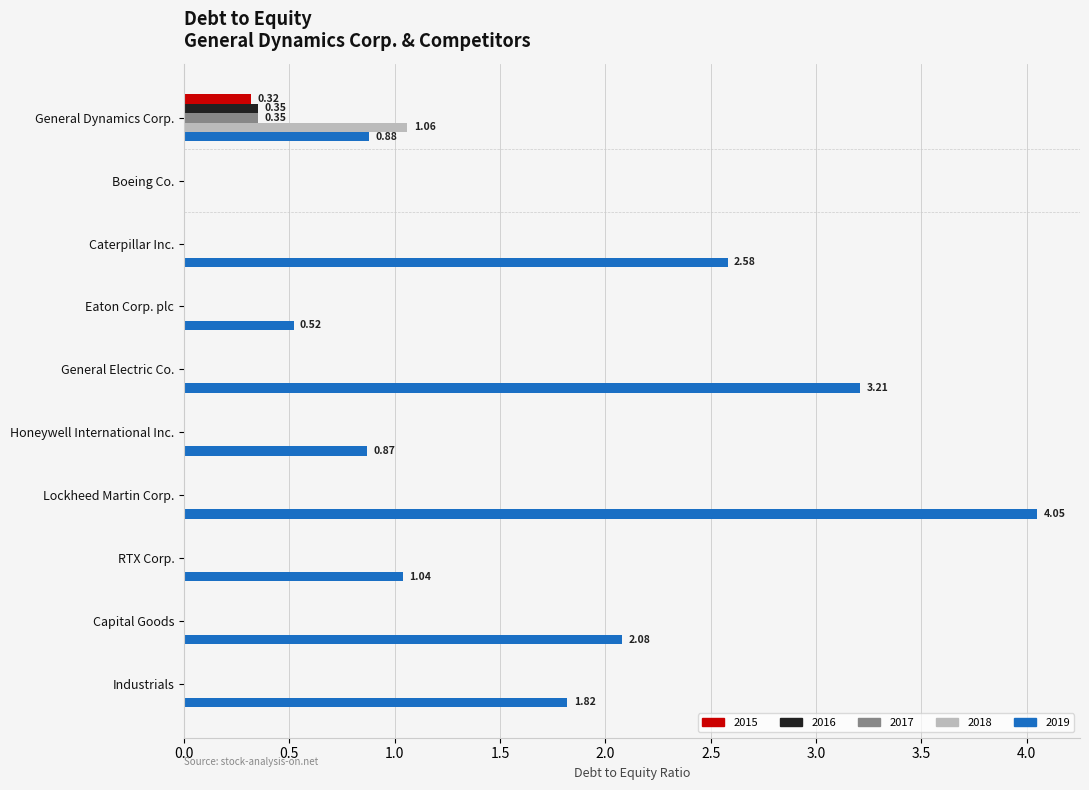

At which category does the chart reach its peak across all series?

Lockheed Martin Corp.